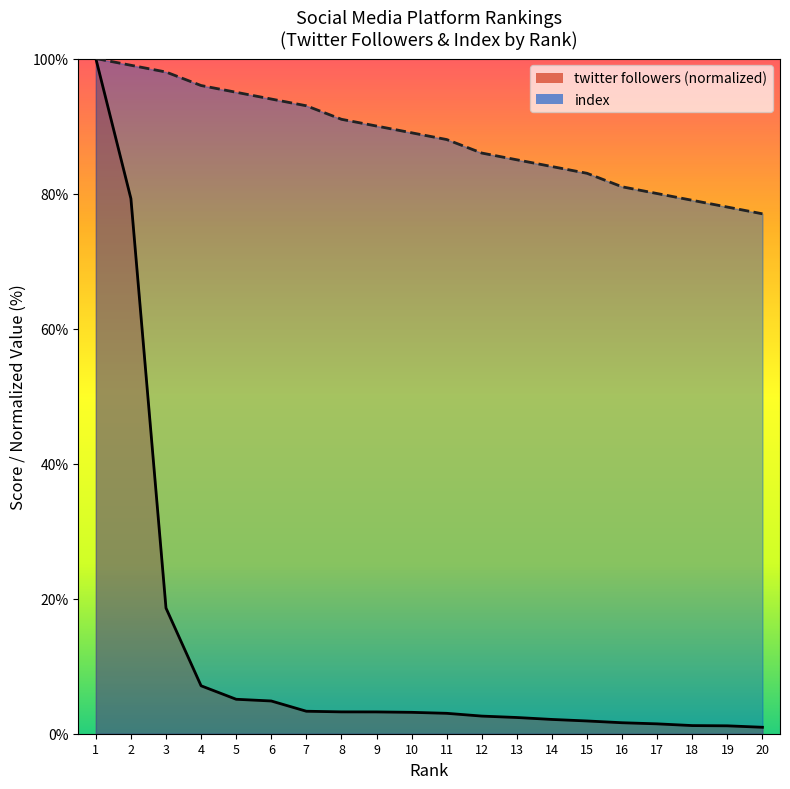

What is the average value of the index series?

88.3